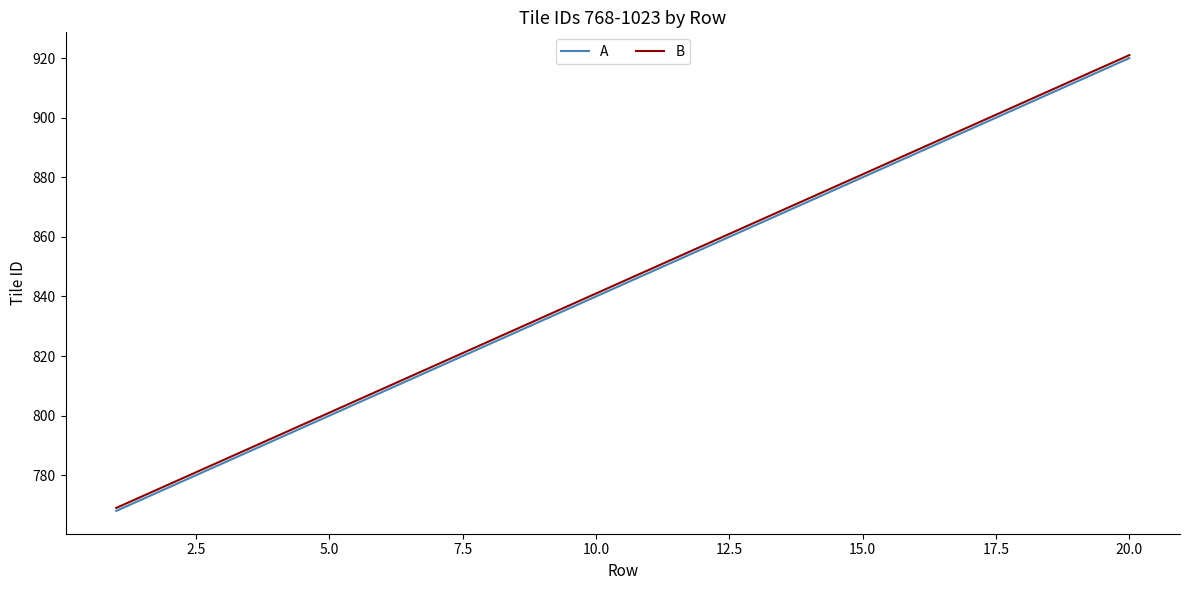

What is the greatest value displayed?

921